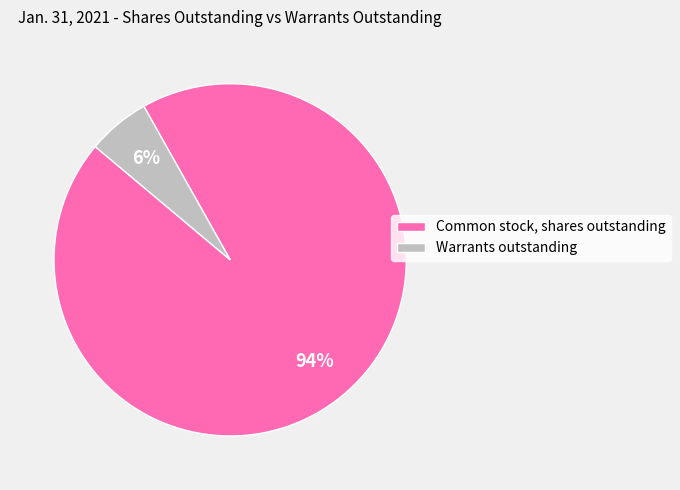

The Warrants outstanding slice represents 1% of the pie. True or false?

False